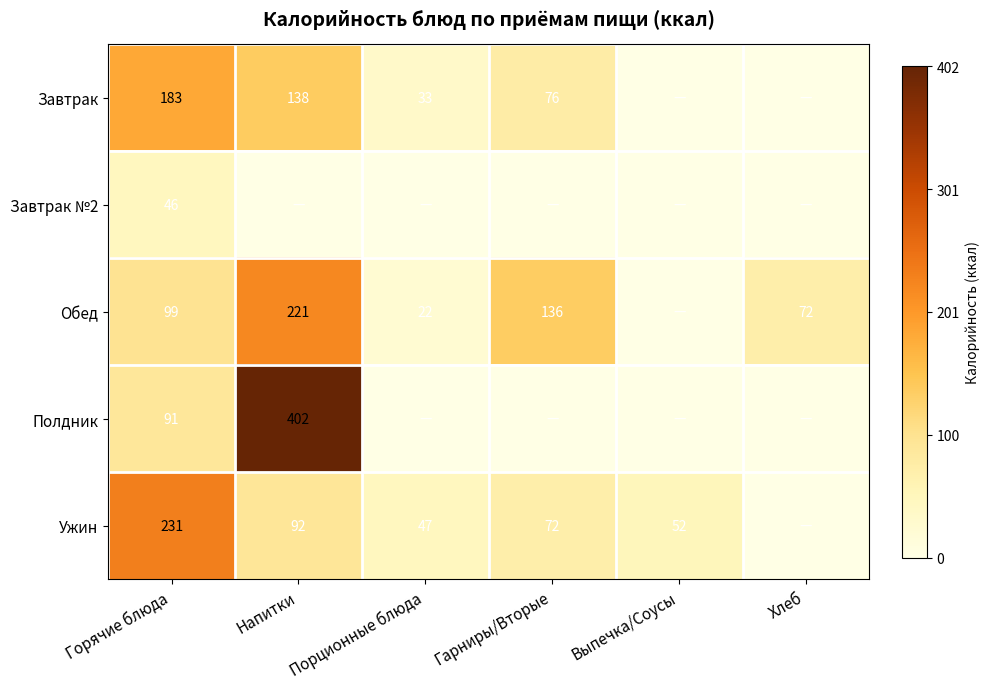

Is the value of Обед at Порционные блюда greater than the value of Завтрак at Напитки?

No